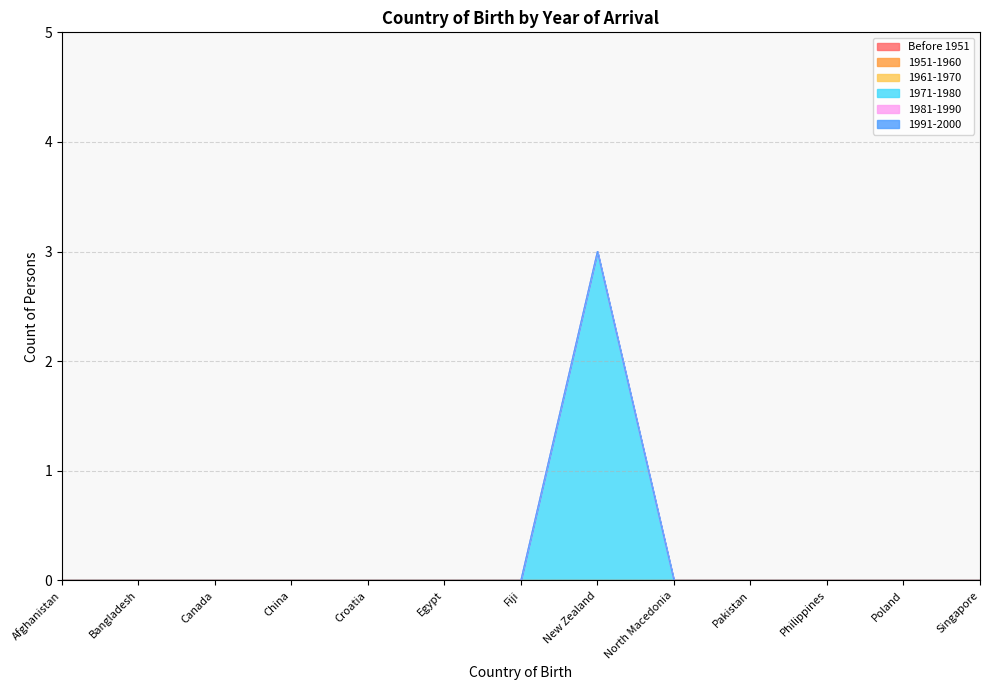

Reading right to left, list all the values displayed in this chart.

Before 1951: 0	0	0	0	0	0	0	0	0	0	0	0	0
1951-1960: 0	0	0	0	0	0	0	0	0	0	0	0	0
1961-1970: 0	0	0	0	0	0	0	0	0	0	0	0	0
1971-1980: 0	0	0	0	0	3	0	0	0	0	0	0	0
1981-1990: 0	0	0	0	0	0	0	0	0	0	0	0	0
1991-2000: 0	0	0	0	0	0	0	0	0	0	0	0	0